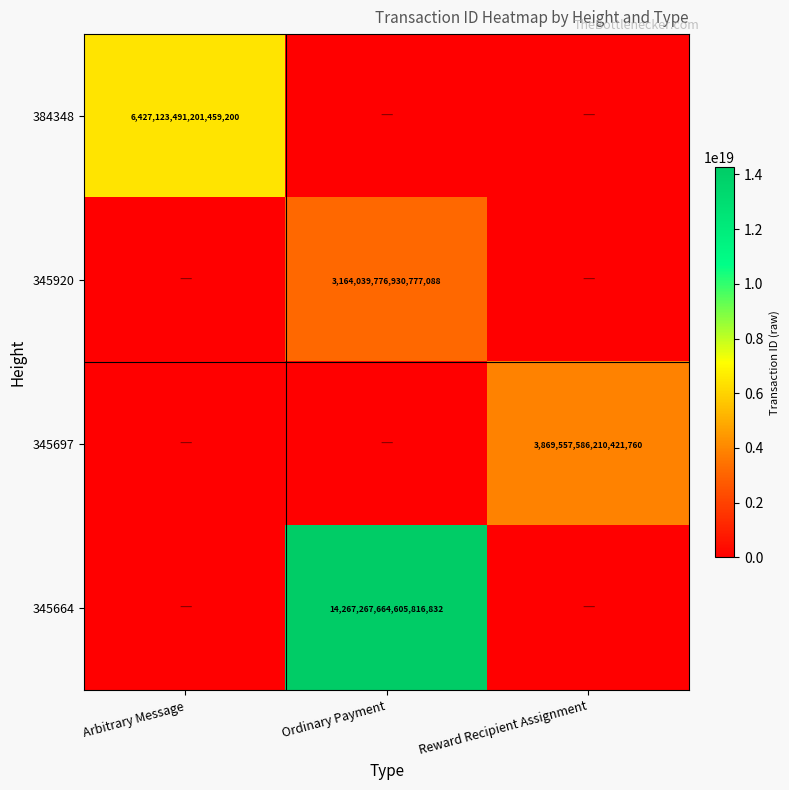

True or false: 384348 has a value of 6427123491201459200 at Arbitrary Message.

True